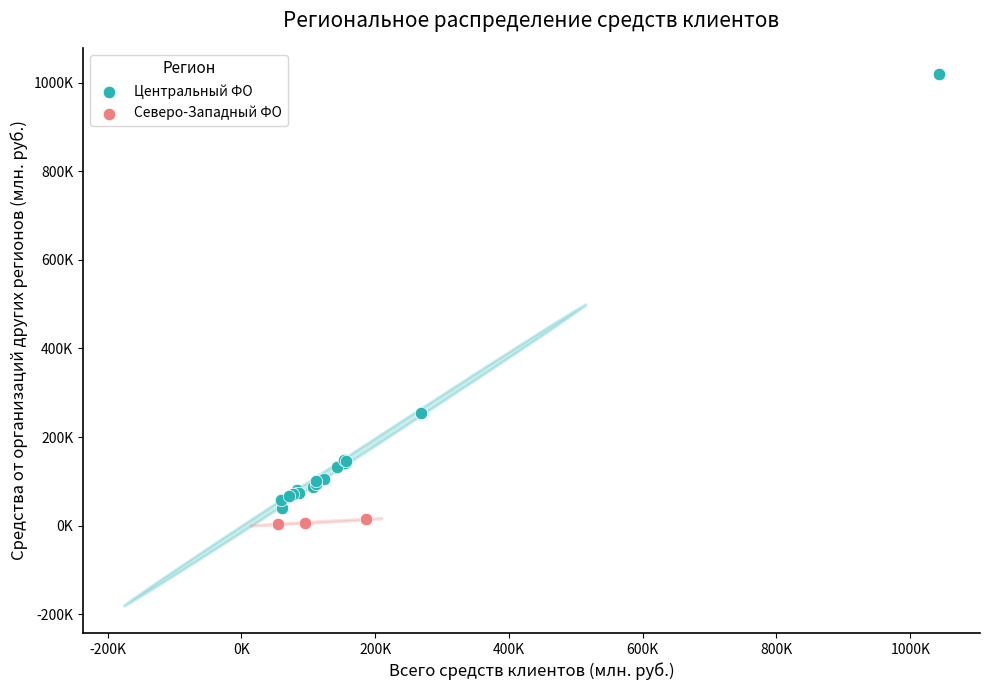

What are all the series names shown in the legend?

Центральный ФО, Северо-Западный ФО